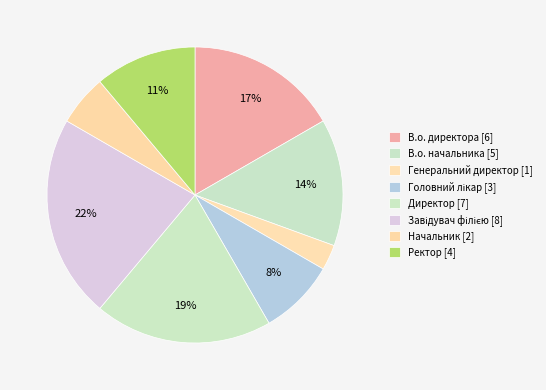

Is there any slice that represents more than half of the pie?

No